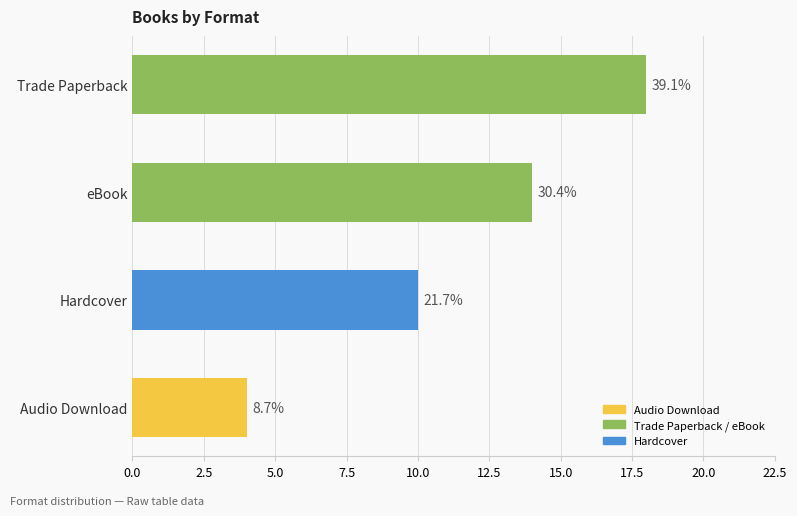

At which label does eBook first exceed 8?

Trade Paperback